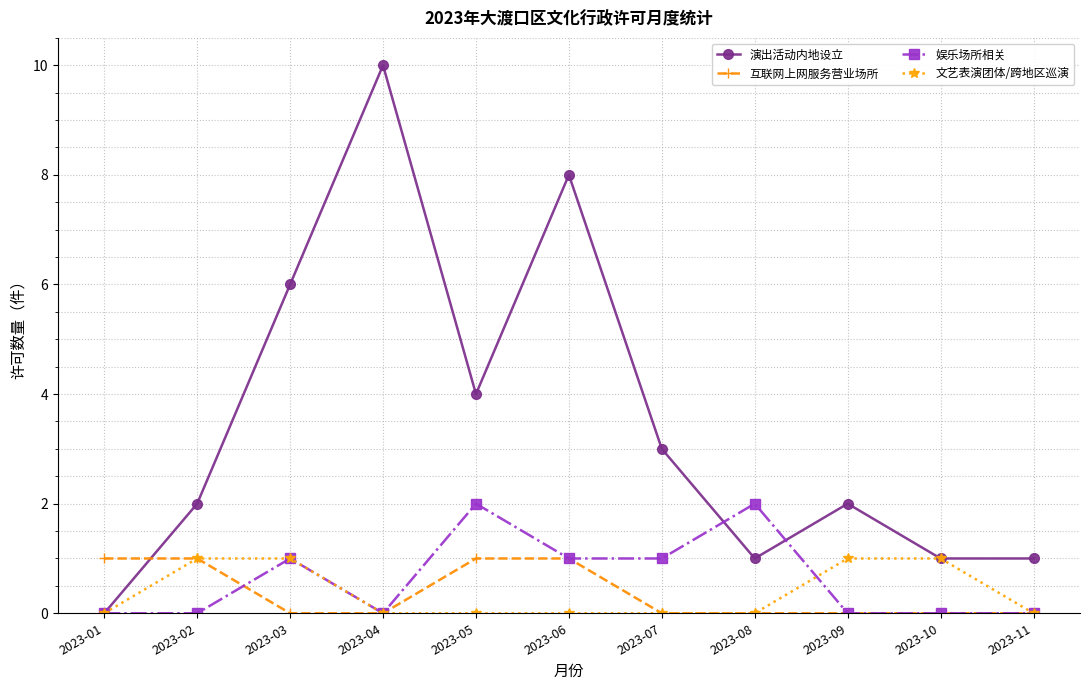

The 演出活动内地设立 series shows 1 at 2023-08. True or false?

True